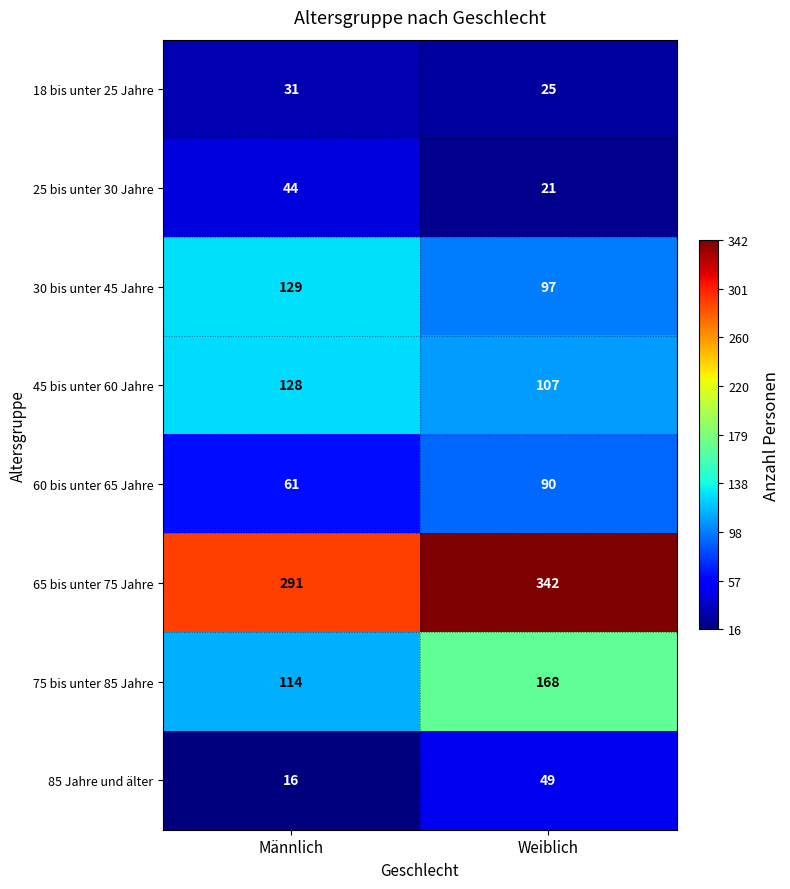

What is the sum of the 25 bis unter 30 Jahre values at Weiblich and Männlich?

65